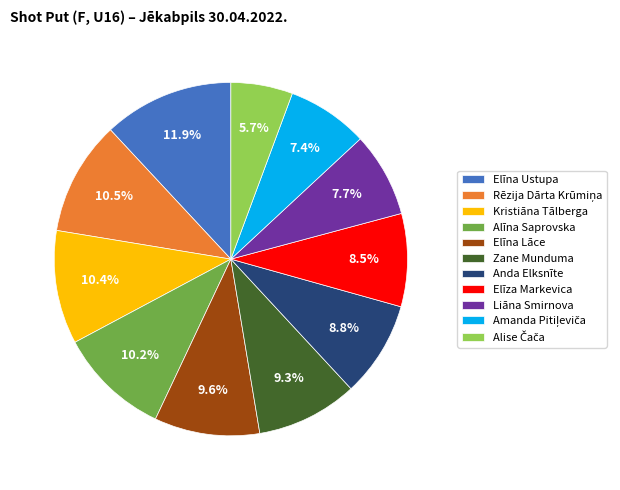

Which slice is the largest?

Elīna Ustupa